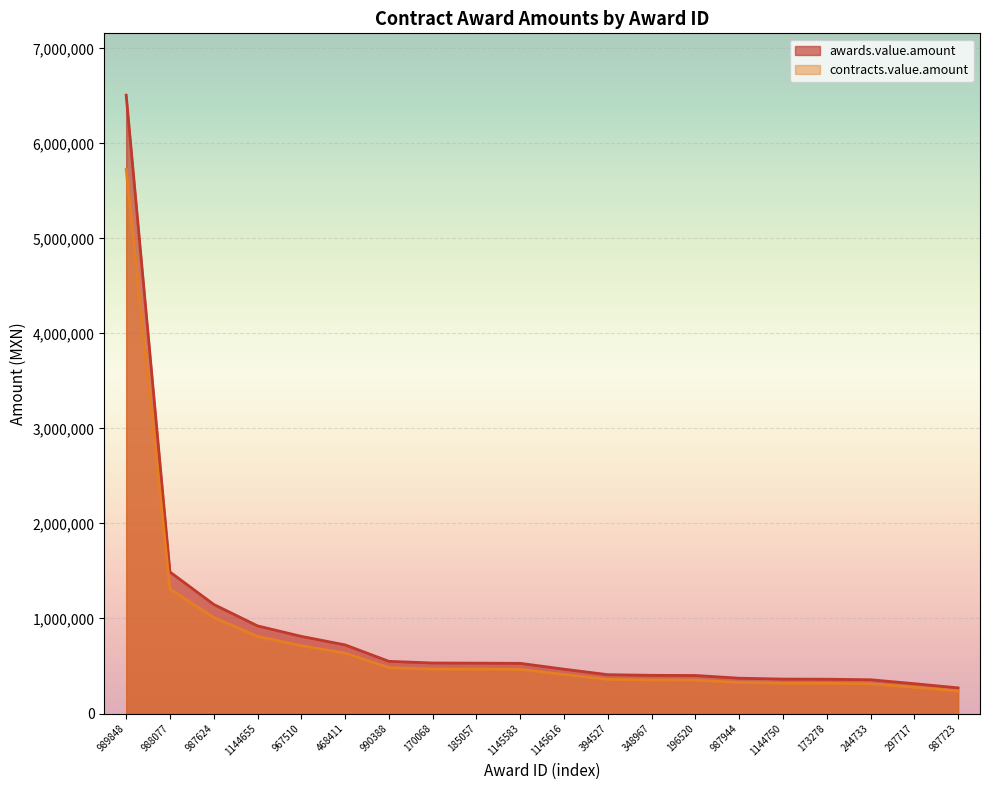

Which series has the largest total across all categories?

awards.value.amount